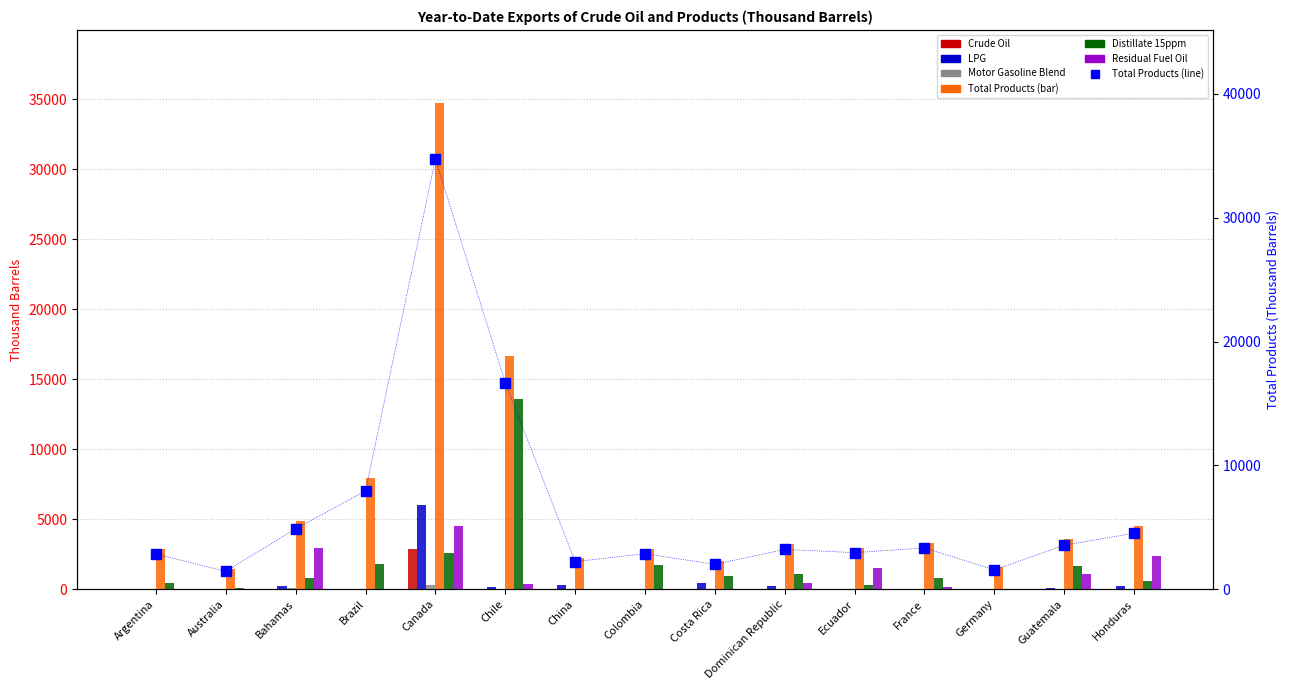

What is the spread (max minus min) of values at Australia?

1449